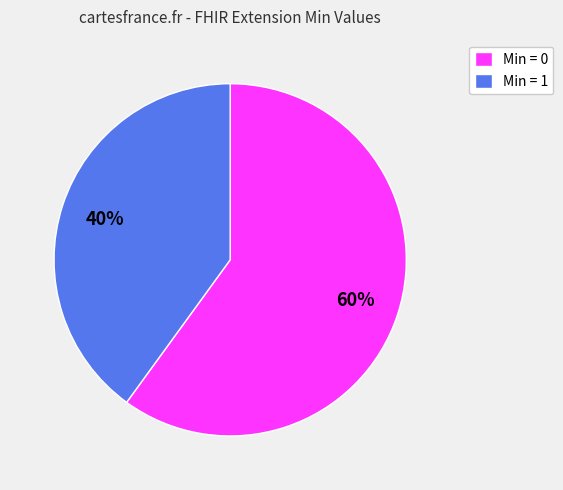

Is there any slice that represents more than half of the pie?

Yes